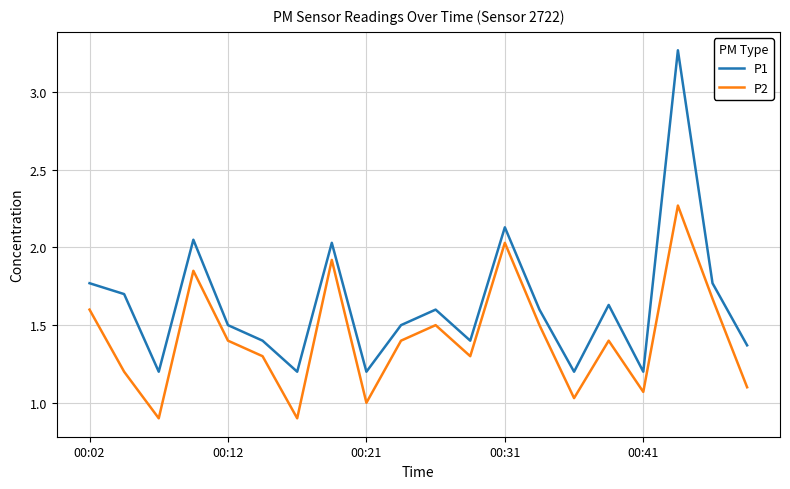

What is the minimum value for P1?

1.2